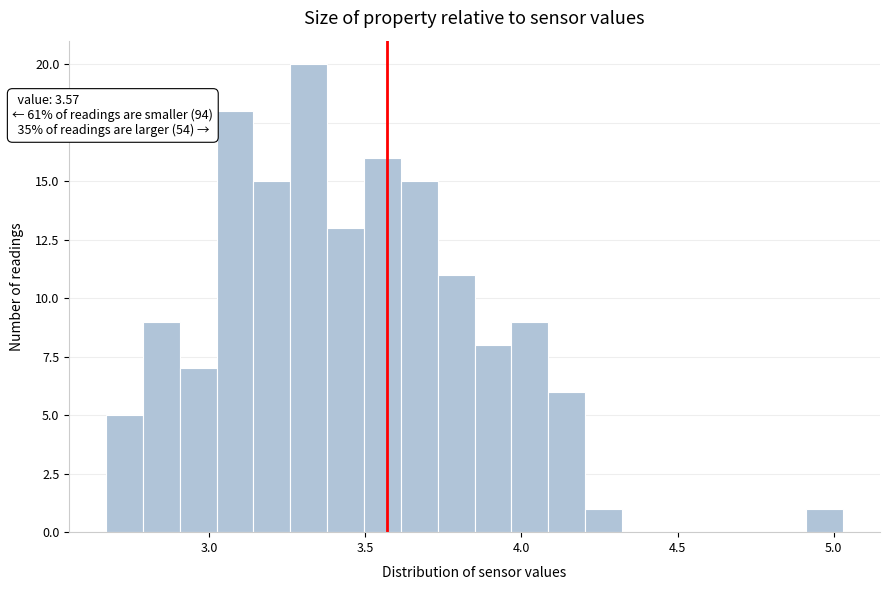

Around what value on the x-axis is the tallest bar? Give the approximate position of its centre, as read against the axis.

3.30